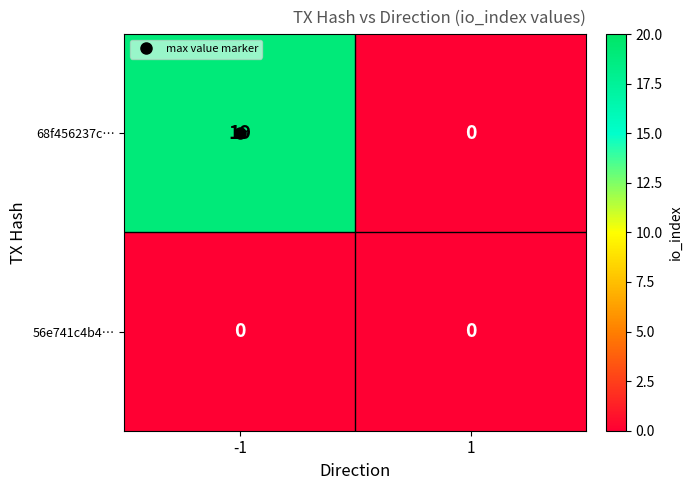

The 68f456237c… series shows 12 at 1. True or false?

False